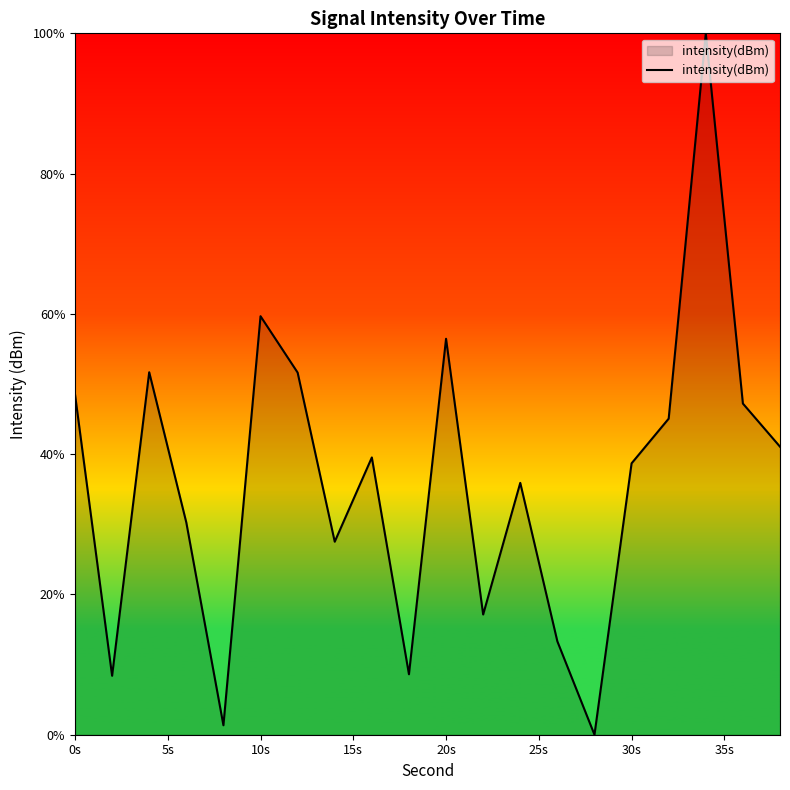

What is the maximum value shown in the chart?

100.0